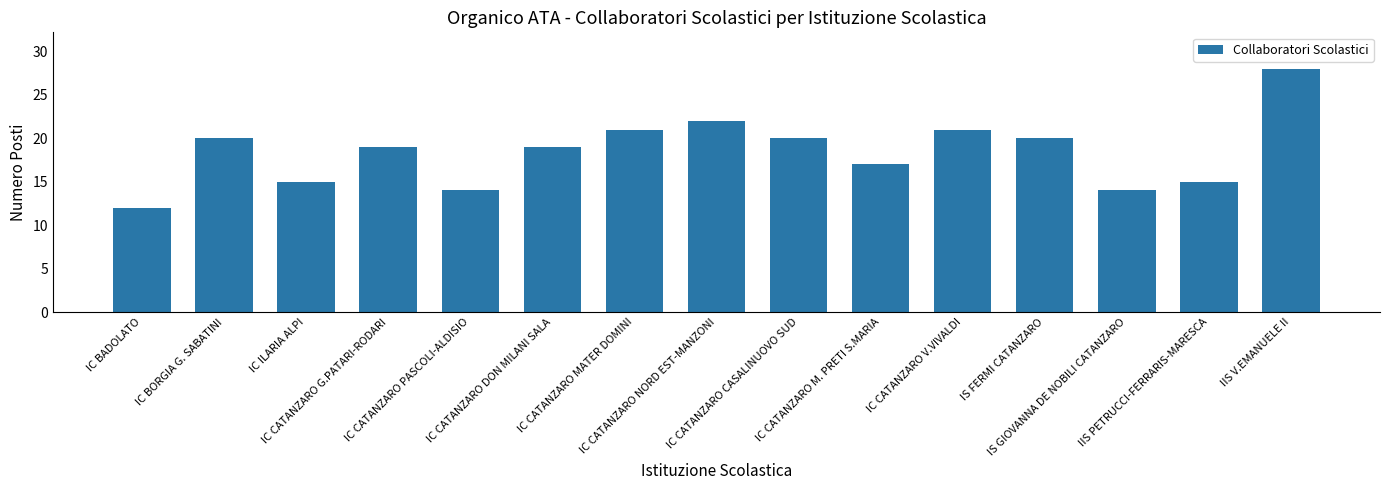

What is the sum of the values at IC CATANZARO DON MILANI SALA and IC BORGIA G. SABATINI?

39